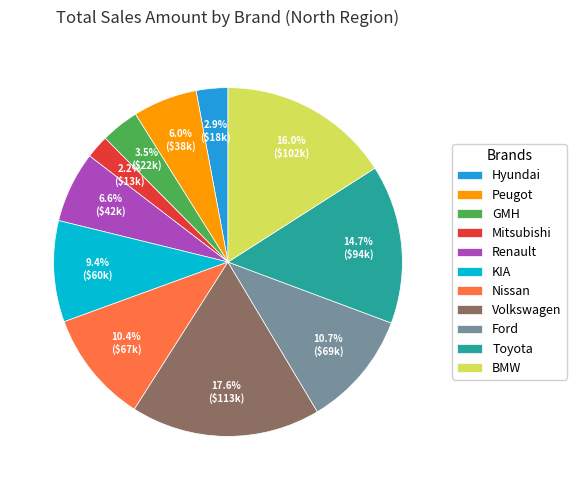

Is there any slice that represents more than half of the pie?

No